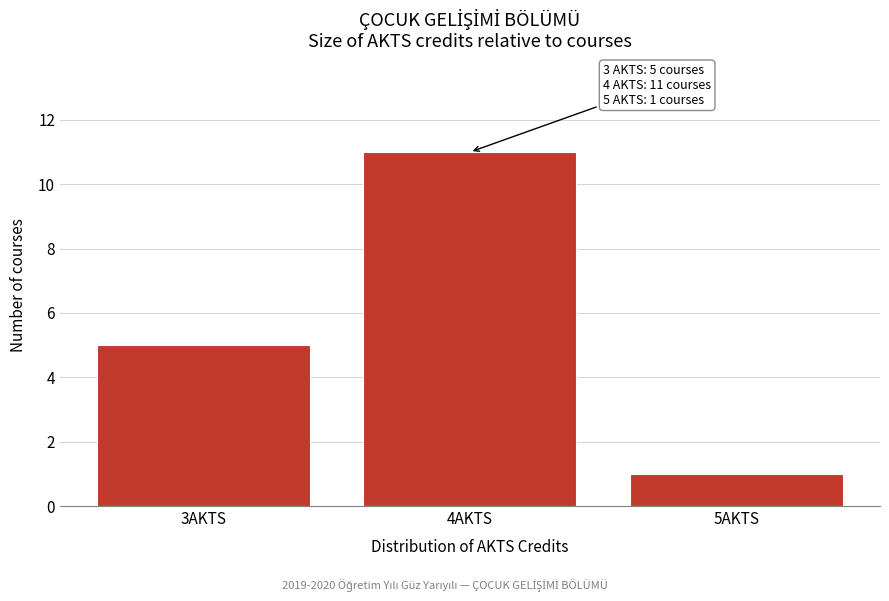

Reading right to left, list all the values displayed in this chart.

5AKTS=1	4AKTS=11	3AKTS=5